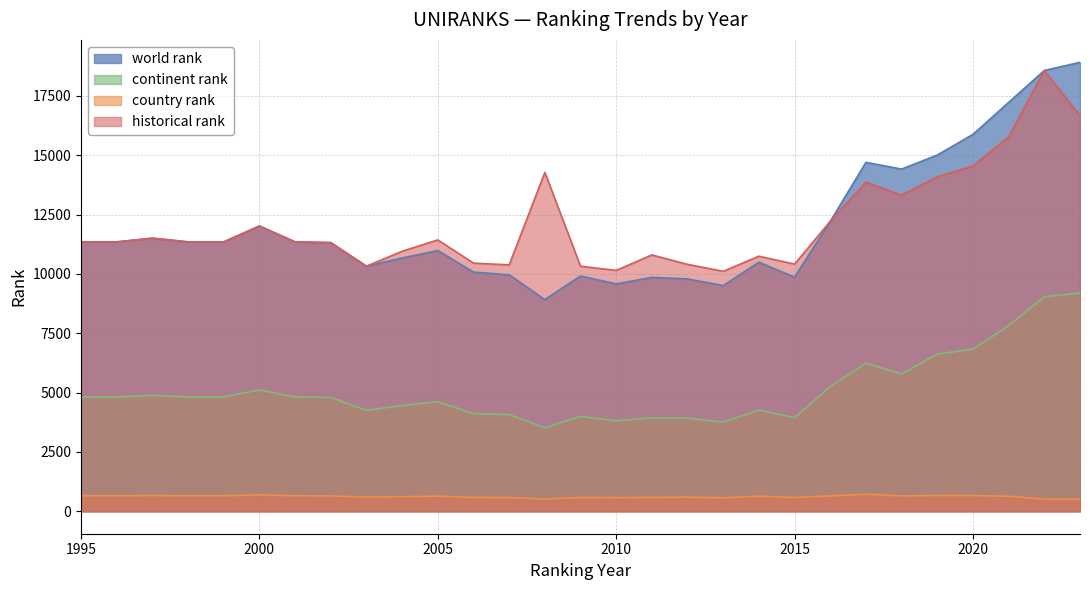

Reading left to right, extract all data points from this chart.

world rank: 11350	11350	11506	11350	11350	12019	11350	11318	10327	10670	10986	10079	9962	8920	9912	9579	9854	9791	9509	10496	9863	12217	14701	14418	15010	15881	17228	18573	18915
continent rank: 4816	4816	4884	4816	4816	5117	4816	4796	4251	4457	4617	4116	4073	3517	4001	3814	3935	3923	3758	4263	3944	5260	6238	5785	6623	6833	7823	9041	9200
country rank: 653	653	660	653	653	691	653	648	596	616	637	584	577	518	581	573	584	594	566	636	581	647	717	647	663	662	633	512	511
historical rank: 11350	11350	11506	11350	11350	12019	11350	11318	10327	10955	11434	10455	10380	14278	10326	10148	10801	10403	10111	10747	10414	12218	13872	13318	14091	14545	15778	18573	16665